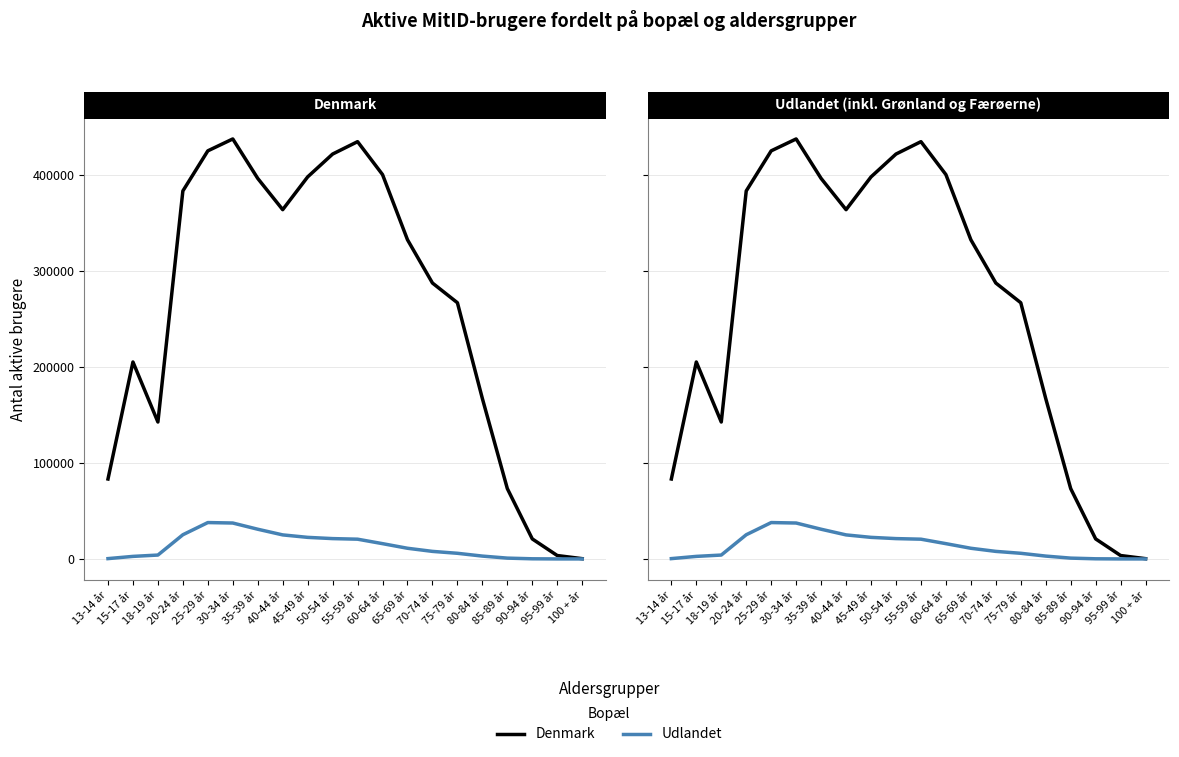

List the series in order of their peak value, highest first.

Denmark, Udlandet